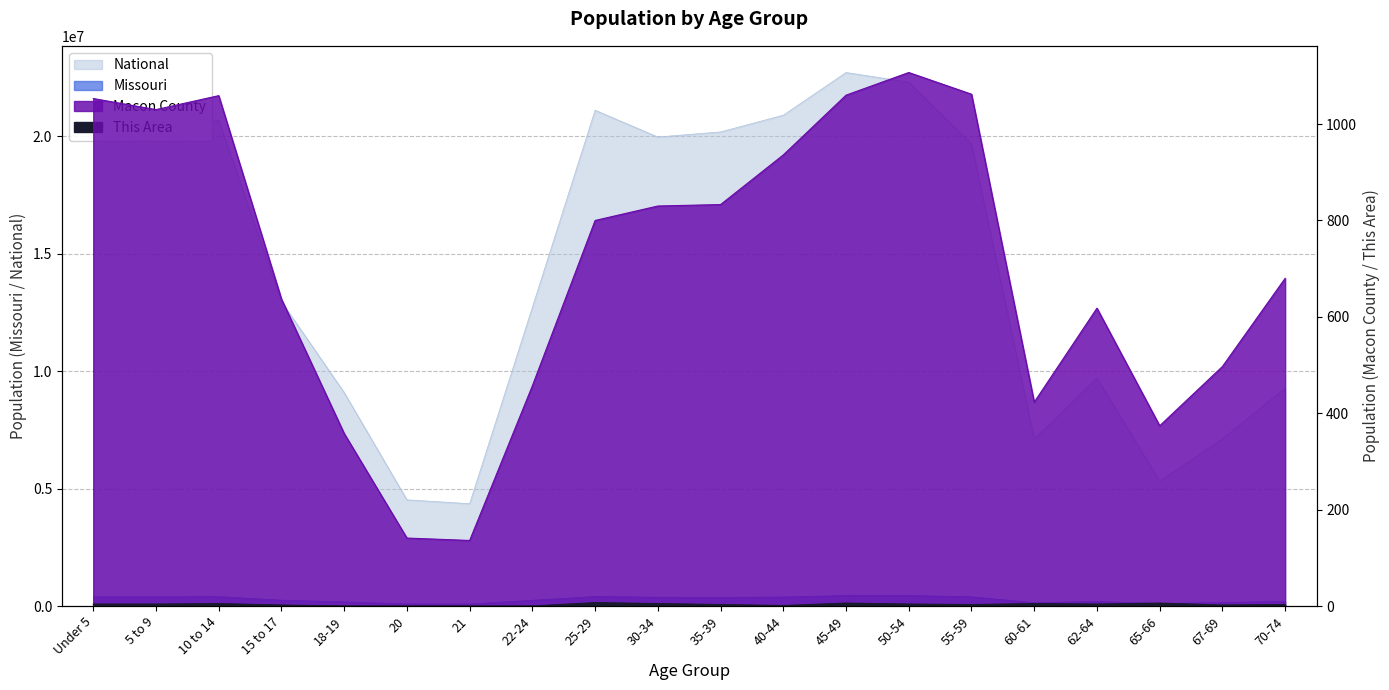

At 25-29, list the series in order from largest to smallest.

National, Missouri, Macon County, This Area